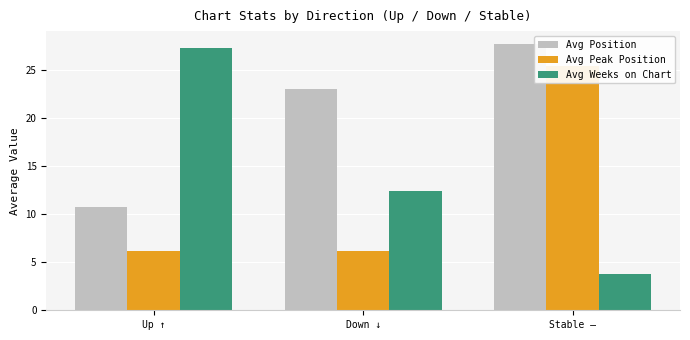

What position from the left is Up ↑?

1